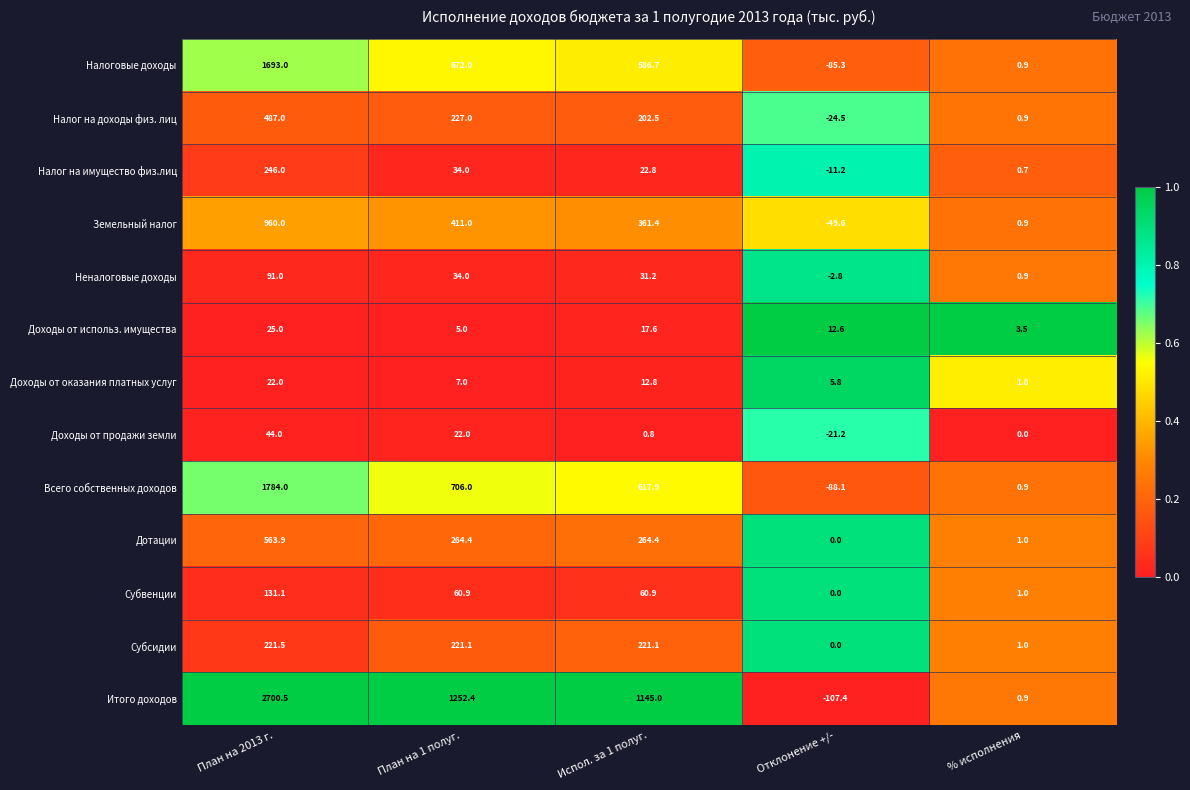

Between Испол. за 1 полуг. and Отклонение +/-, which series saw the biggest shift?

Итого доходов